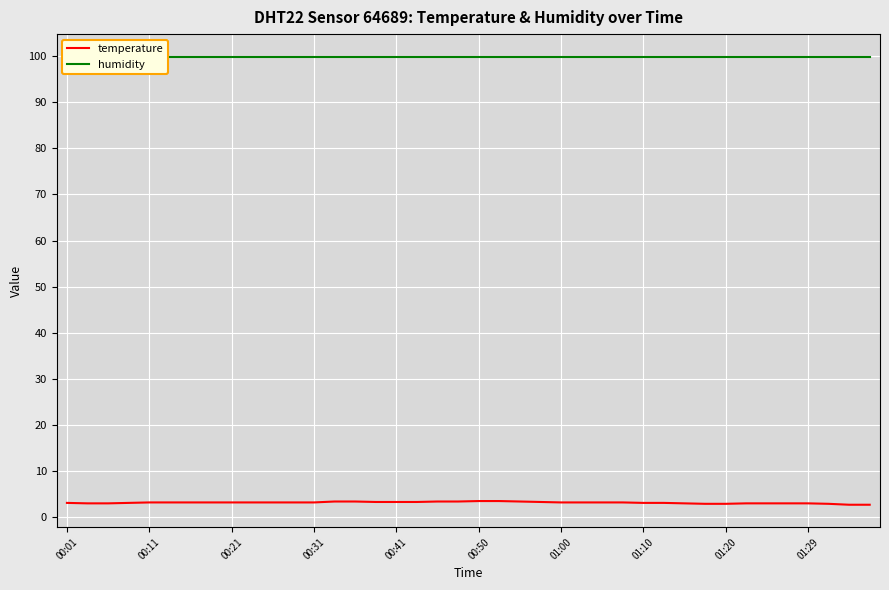

What is the highest value of the temperature series?

3.5